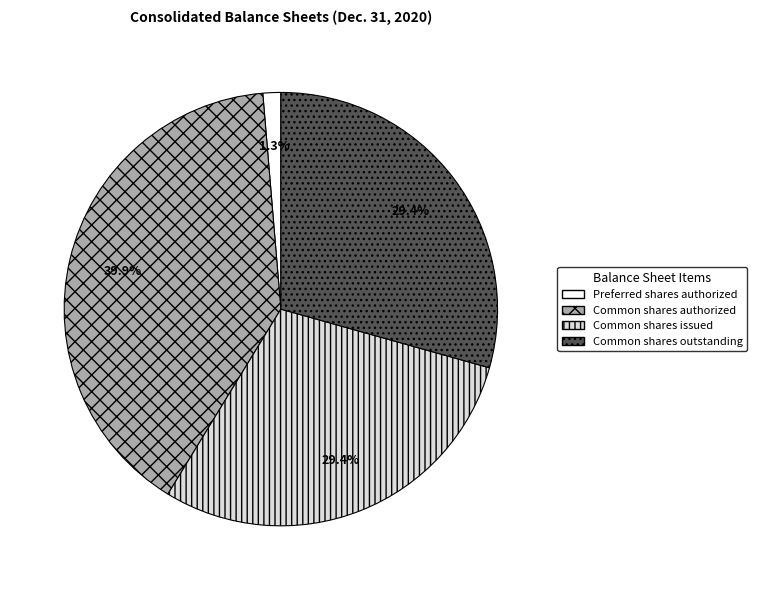

Between Common shares authorized and Common shares outstanding, which is larger?

Common shares authorized